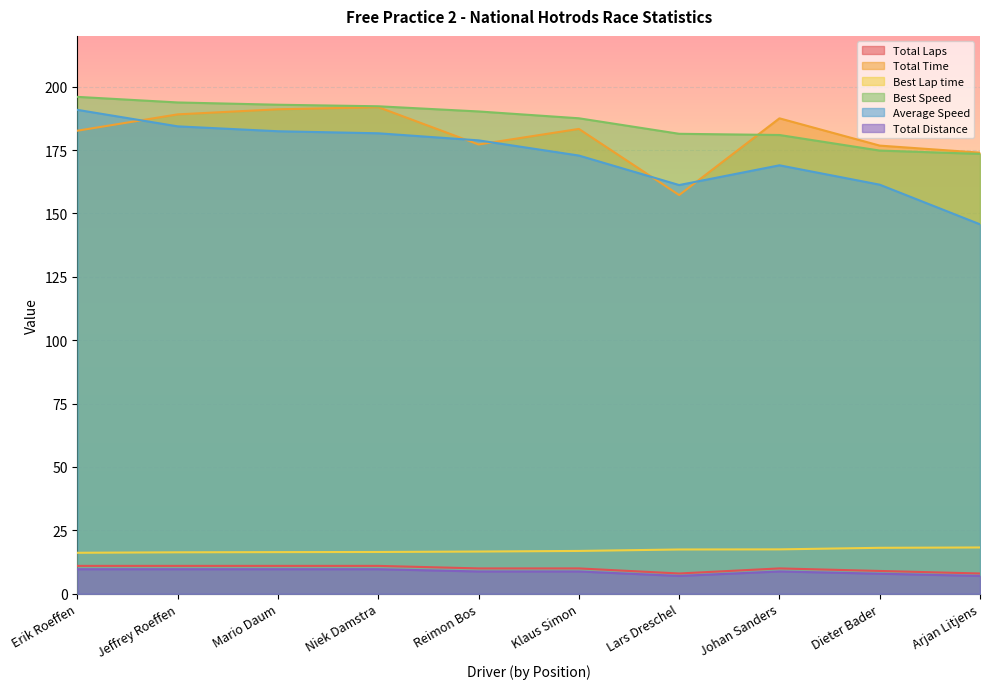

At which label is Total Time closest to 174?

Arjan Litjens